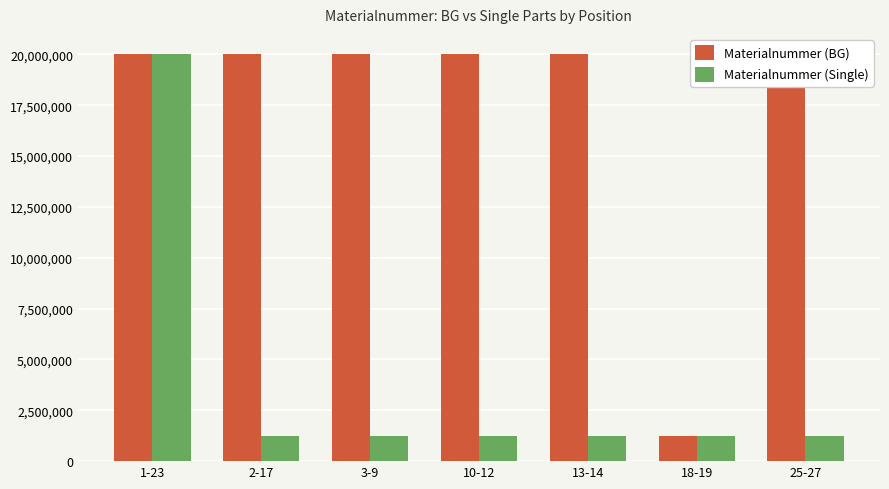

At how many categories does at least one series exceed 5989609?

6